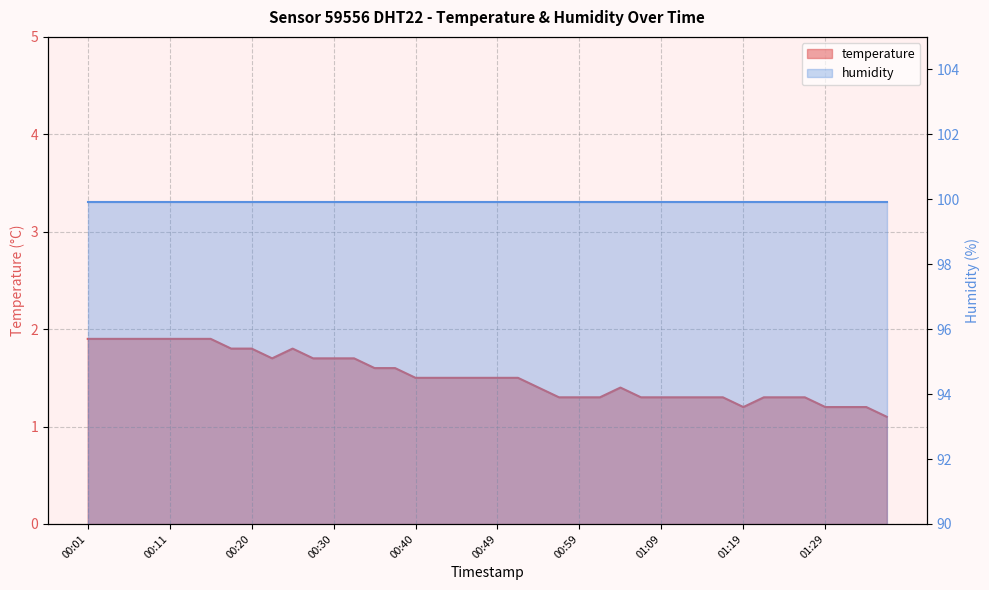

Which has a higher value, 00:03 or 01:19?

00:03